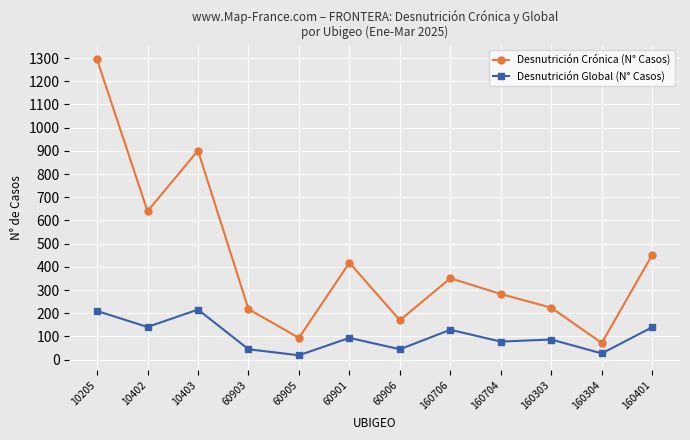

Between 60906 and 160706, which series saw the biggest shift?

Desnutrición Crónica (N° Casos)